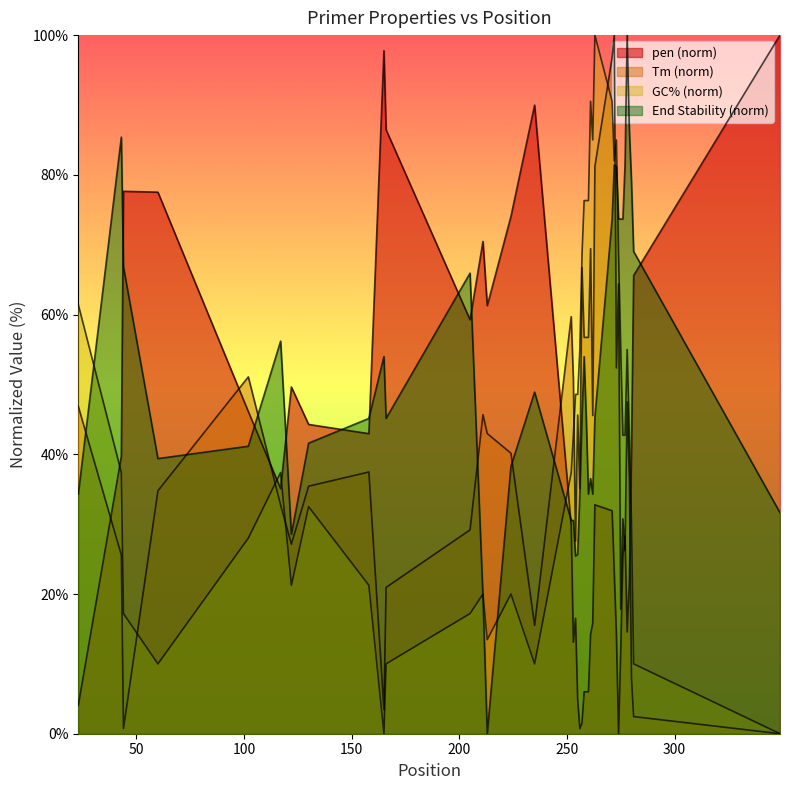

True or false: PRIMER_RIGHT_0_END_STABILITY and PRIMER_RIGHT_0_GC_PERCENT cross at least once.

True